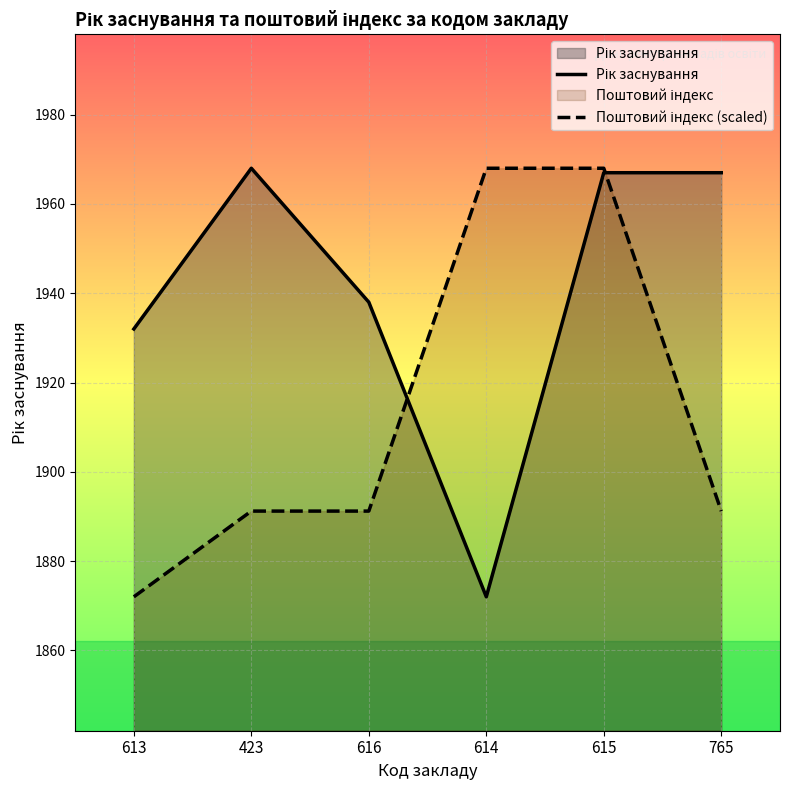

Is it true that Рік заснування equals 2779.9 at 616?

False